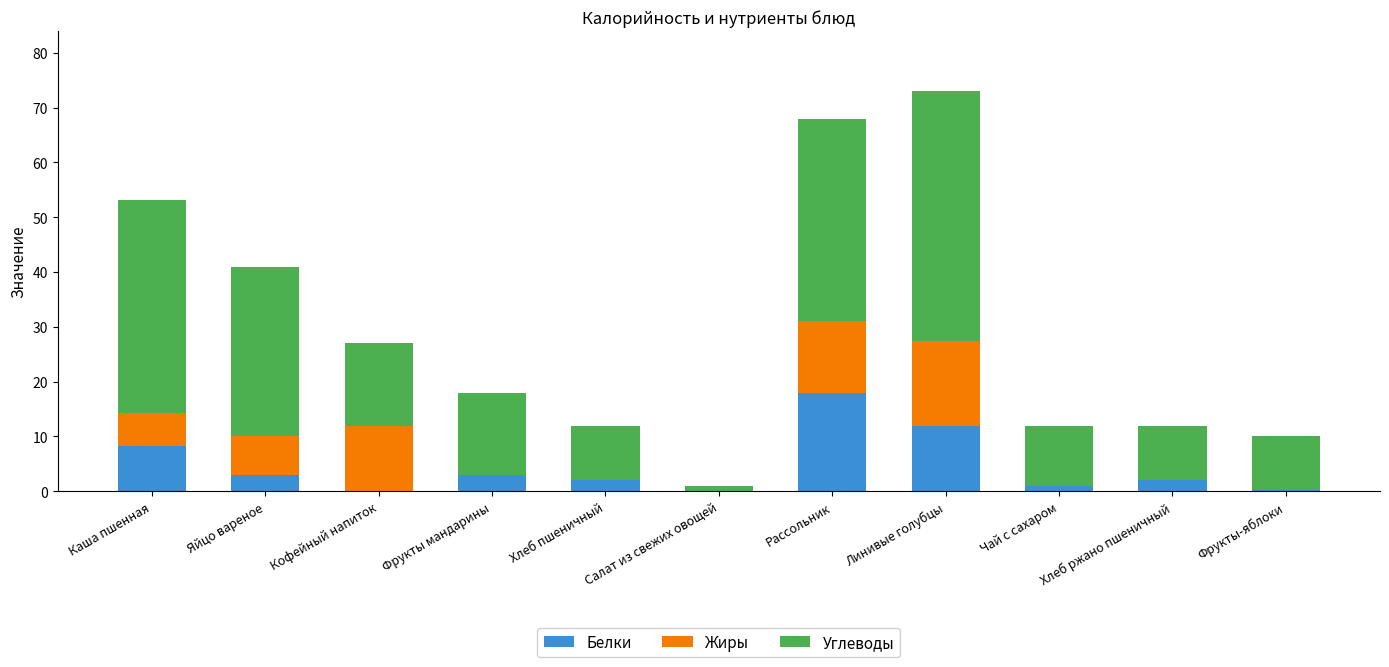

What is the maximum value for Белки?

18.0